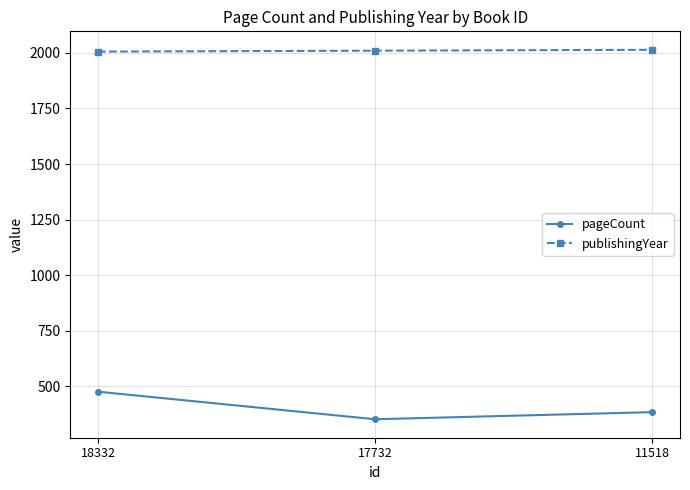

How many lines are shown in the chart?

2